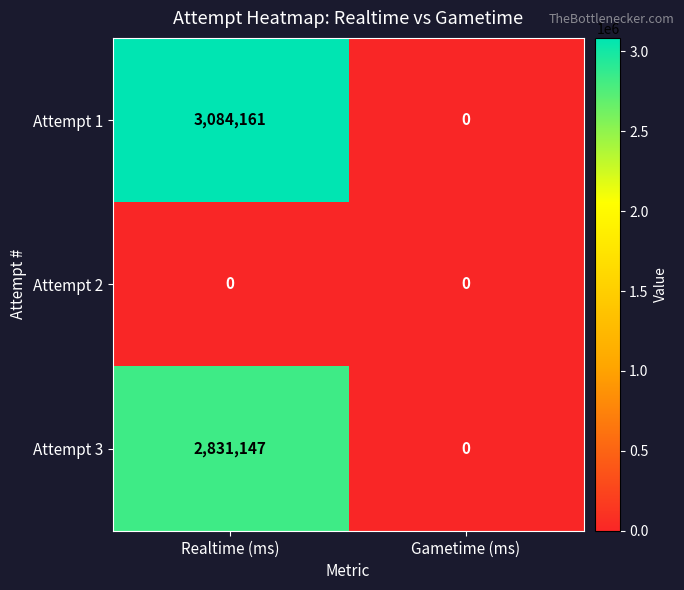

Reading right to left, list all the values displayed in this chart.

Attempt 1: 0	3084161
Attempt 2: 0	0
Attempt 3: 0	2831147